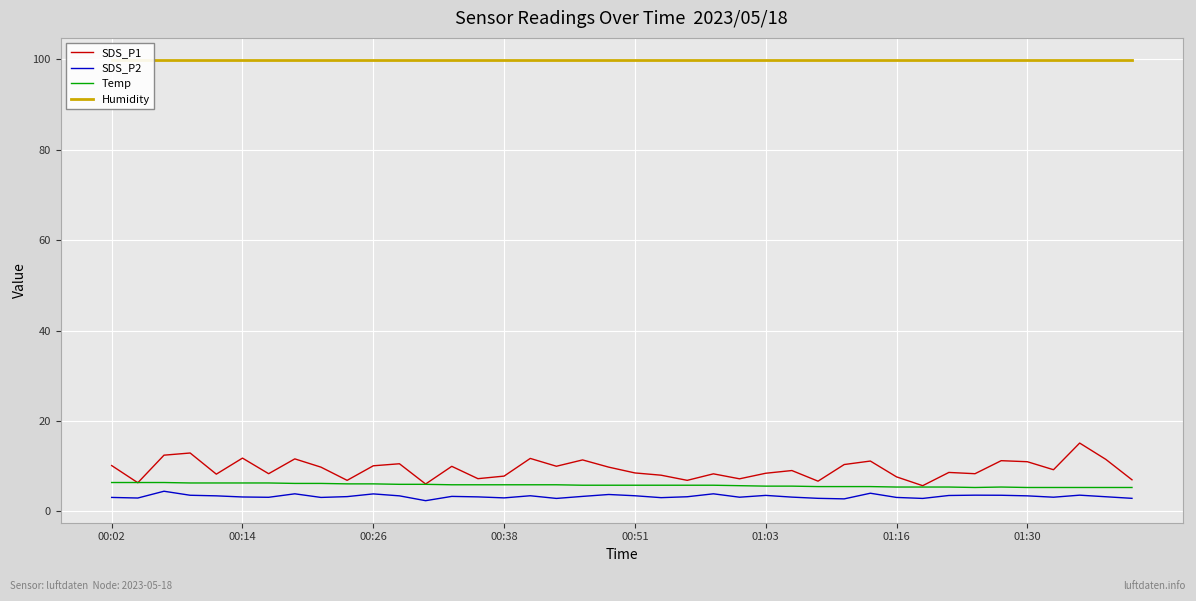

True or false: Temp and Humidity intersect in this chart.

False